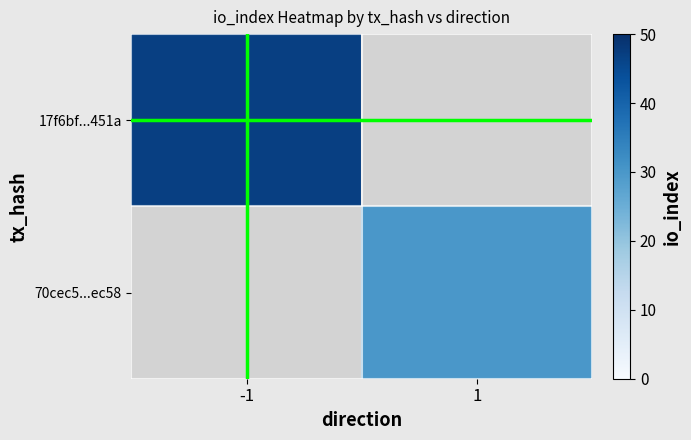

How many series are shown in this chart?

2